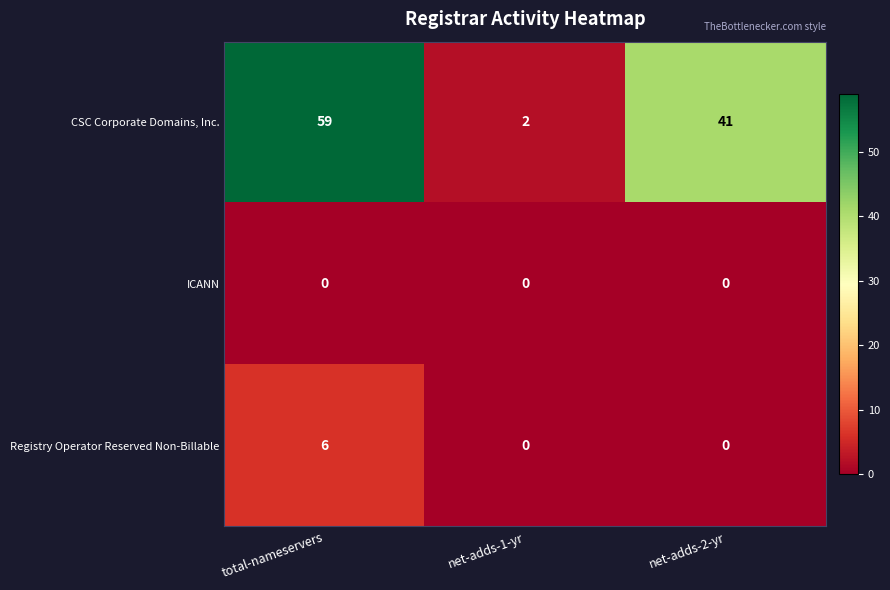

Reading left to right, transcribe all the data shown in this chart.

CSC Corporate Domains, Inc.: 59	2	41
ICANN: 0	0	0
Registry Operator Reserved Non-Billable: 6	0	0